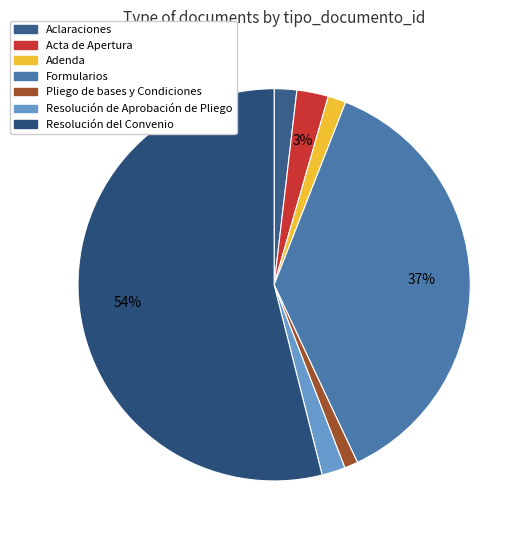

To the nearest percent, what is the difference between the largest and smallest slice percentages?

53%